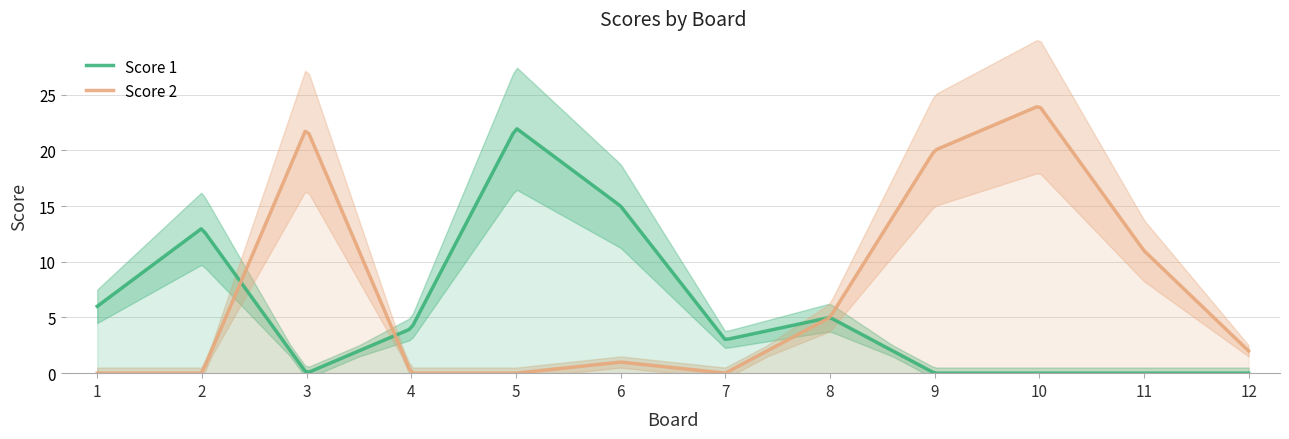

Between which two adjacent categories do Score 1 and Score 2 first intersect?

2 and 3